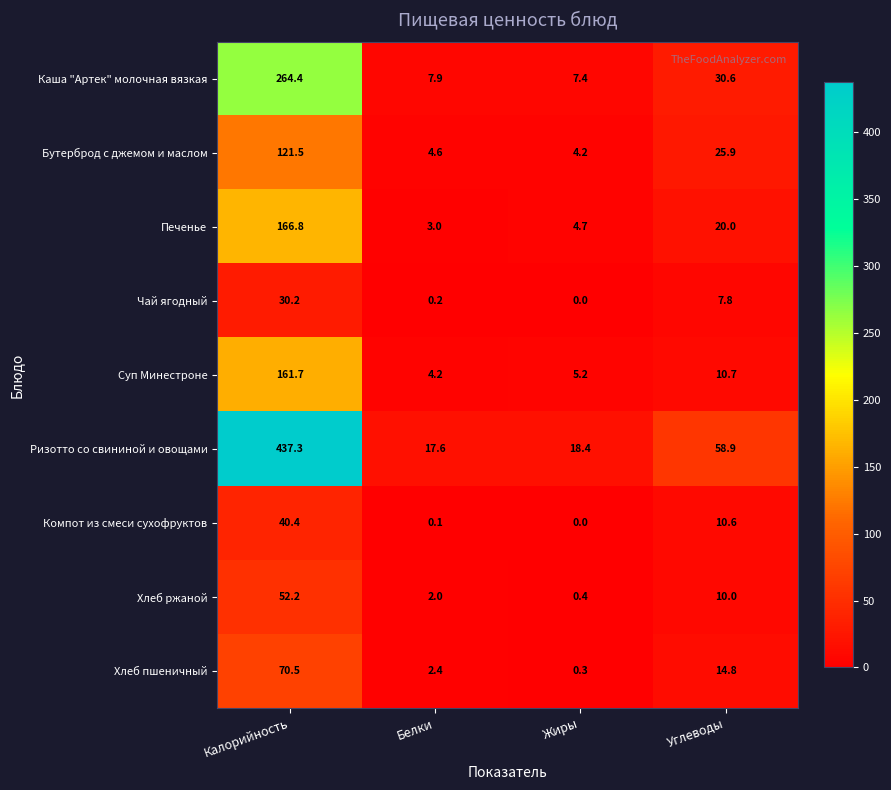

What is the difference between the maximum and second lowest values in the Каша "Артек" молочная вязкая series?

256.5